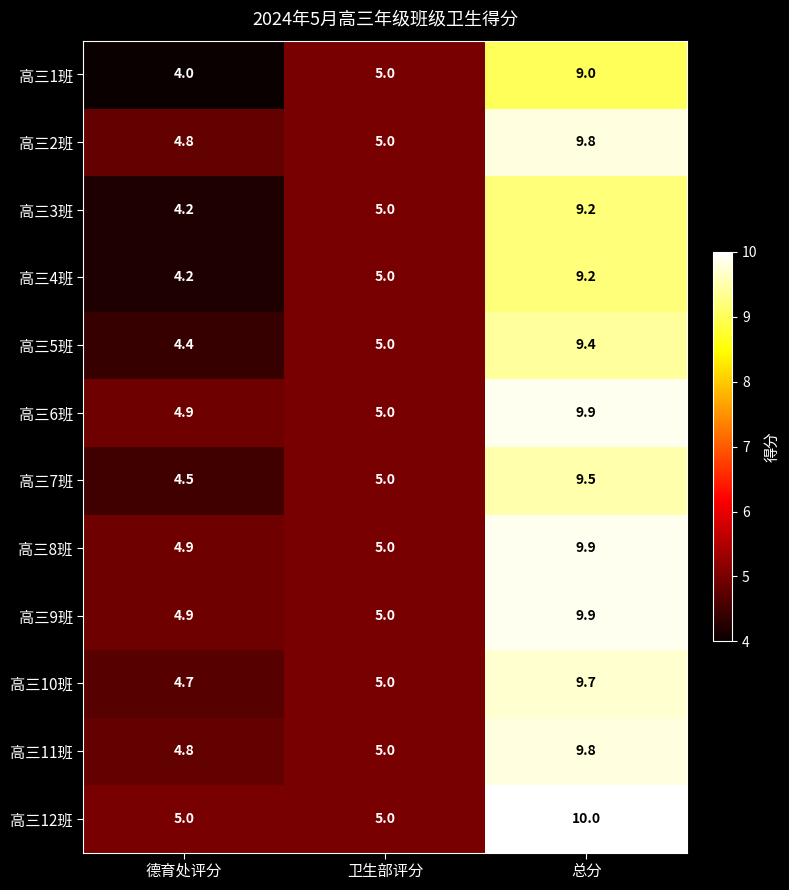

List the labels in order of 高三5班 value, largest first.

总分, 卫生部评分, 德育处评分